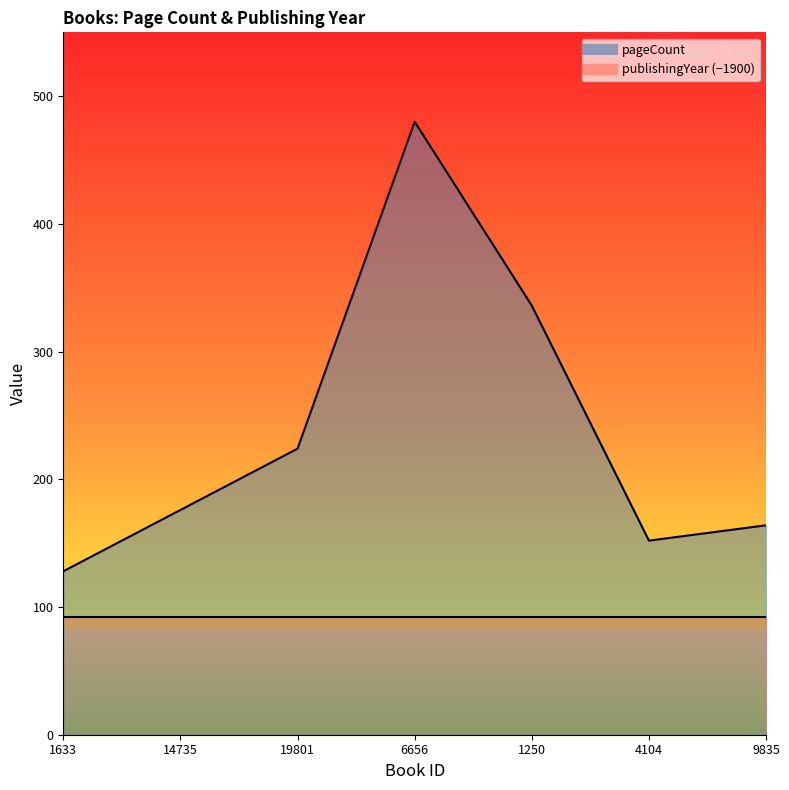

What position from the left is 1633?

1